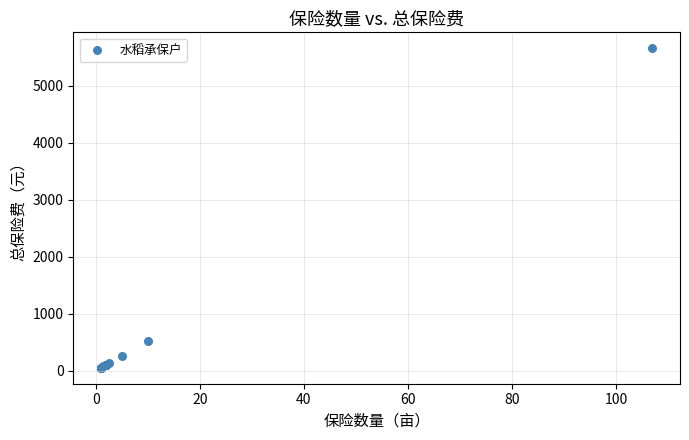

What Y value in the scatter plot is closest to 2856?

528.9